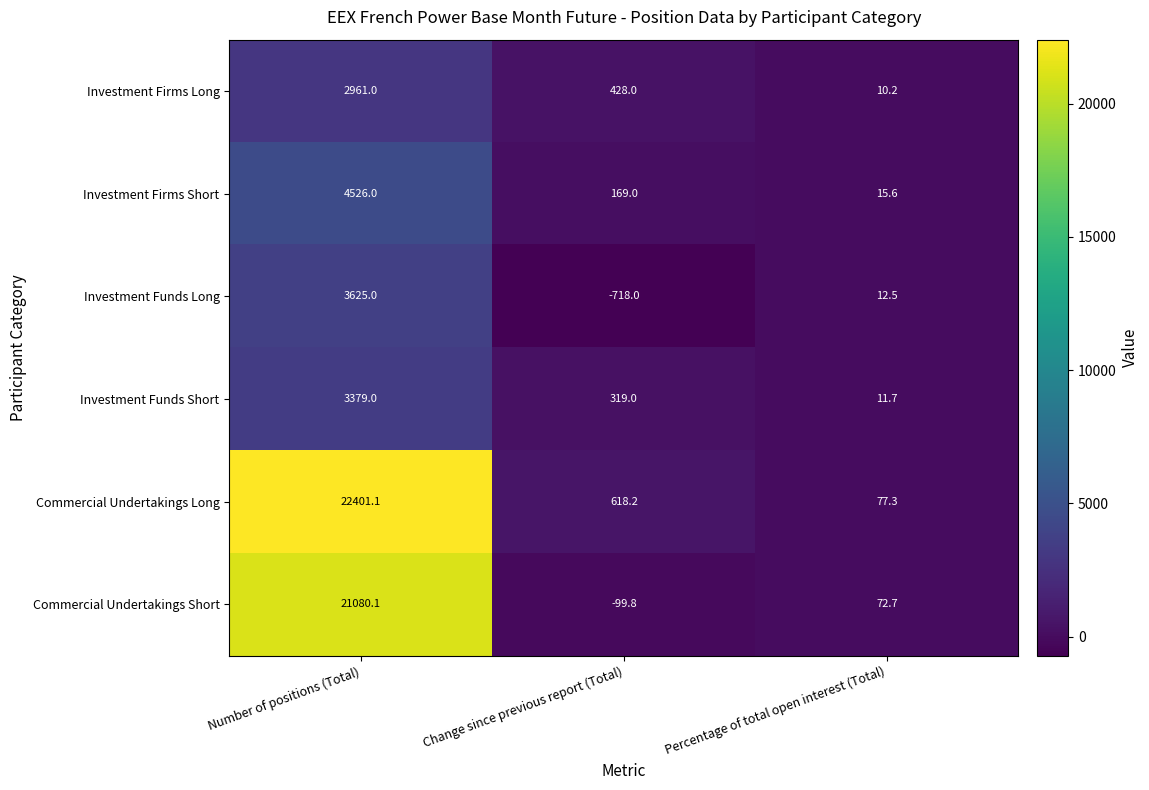

What is the minimum value for Investment Firms Short?

15.6